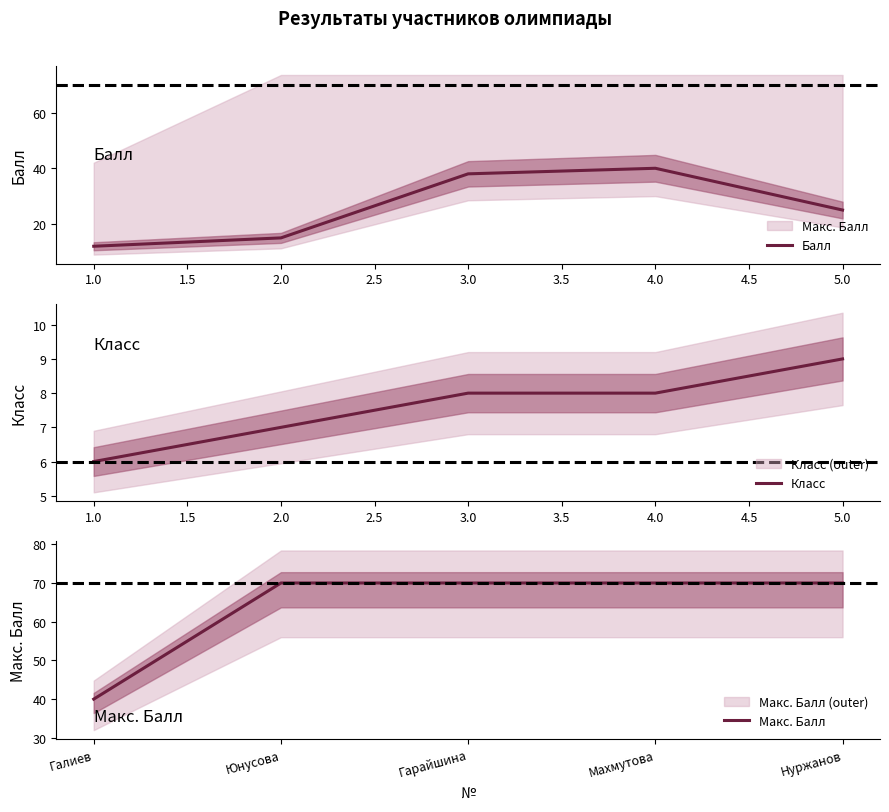

What is the difference between the maximum and second lowest values in the Класс series?

2